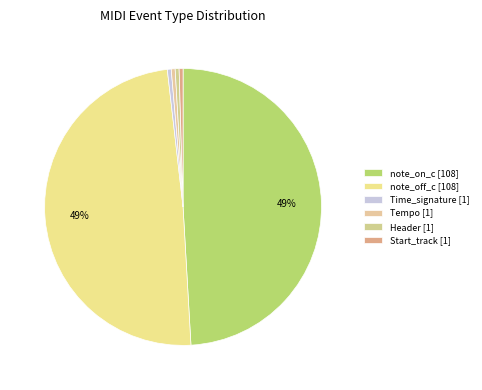

How many slices are in this pie chart?

6